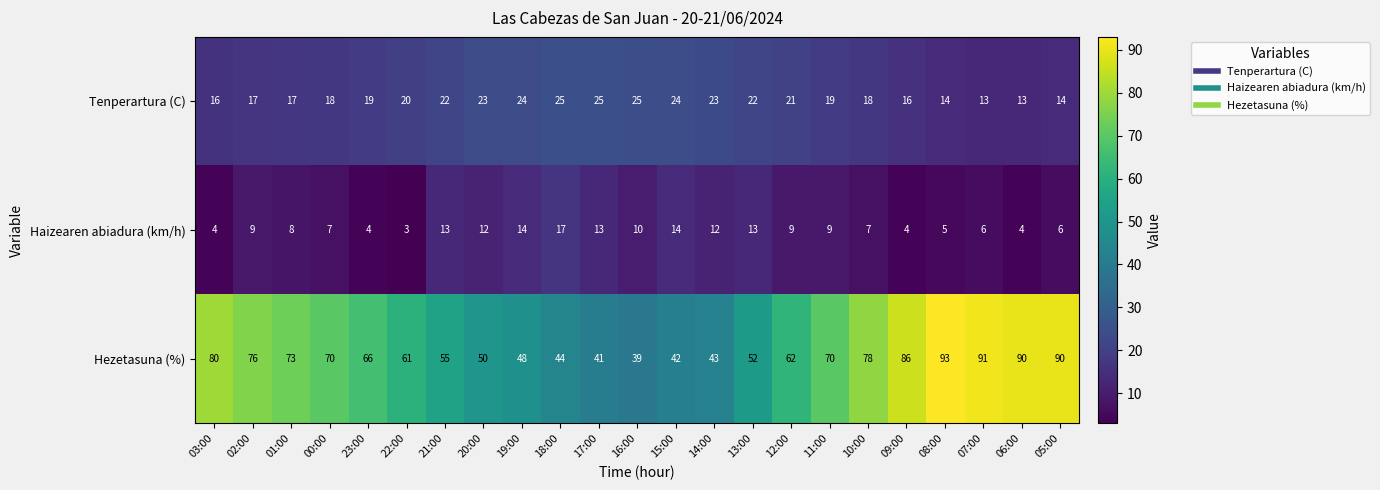

Which series has the widest spread of values?

Hezetasuna (%)